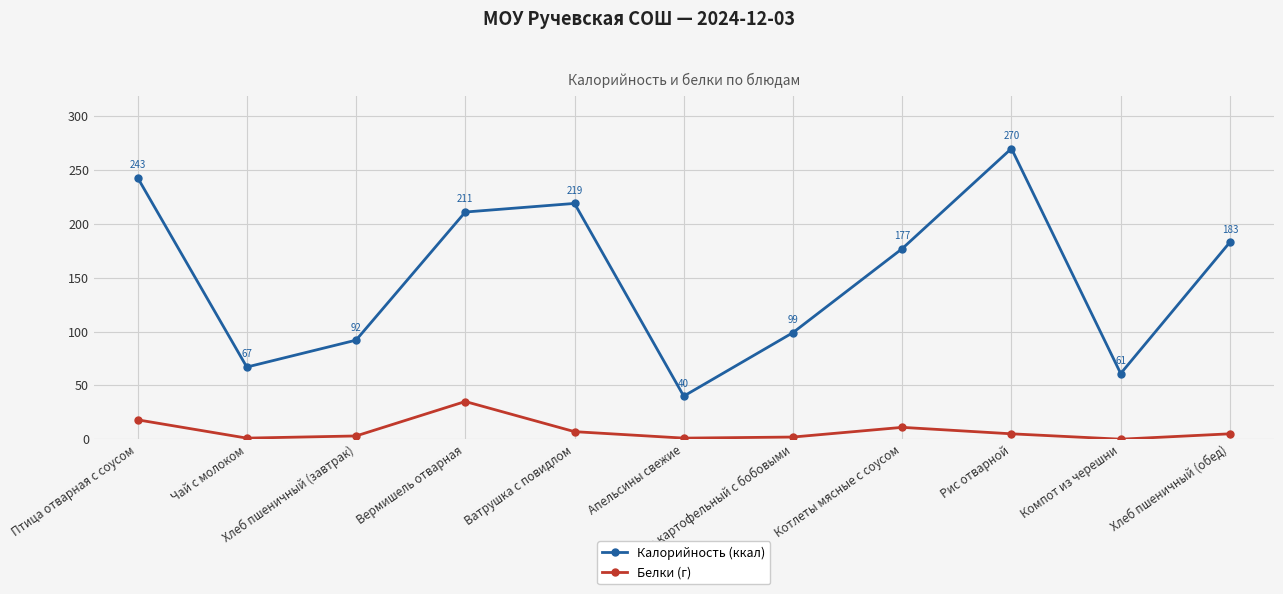

True or false: Калорийность (ккал) and Белки (г) cross at least once.

False